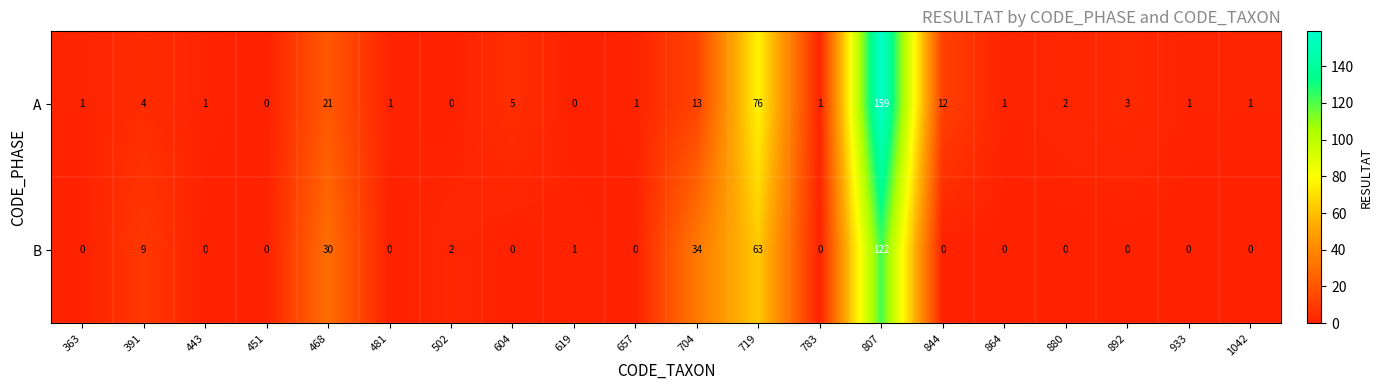

Which series has the largest total across all categories?

A